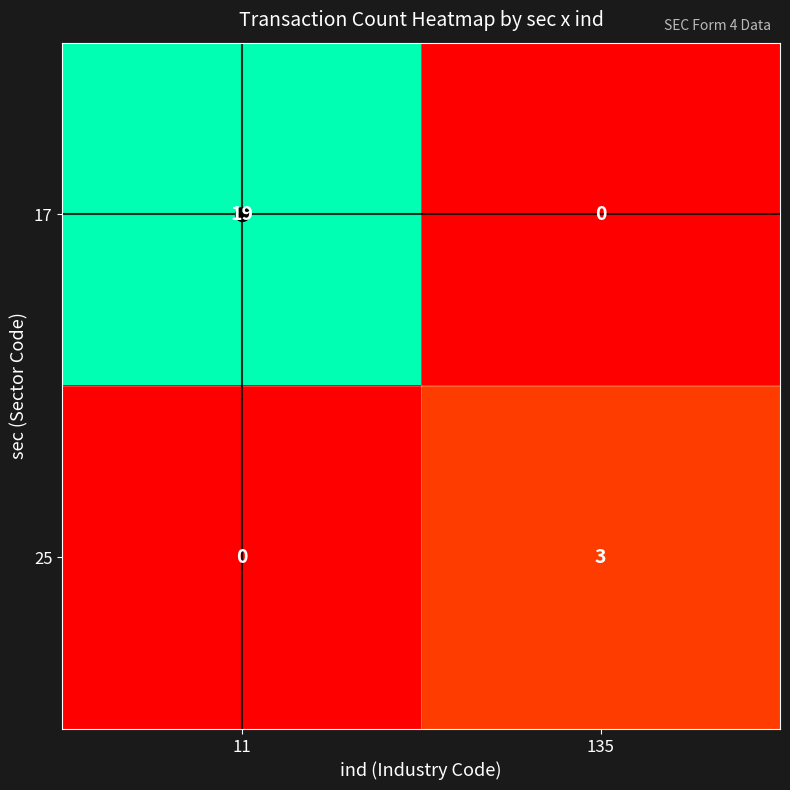

At how many categories does at least one series exceed 12?

1